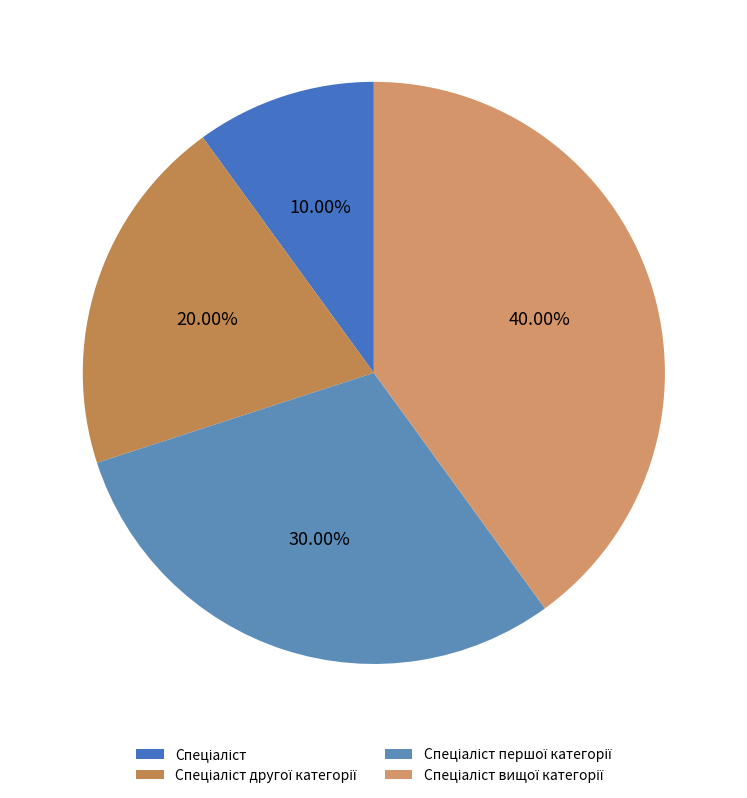

Count the number of slices in the pie.

4